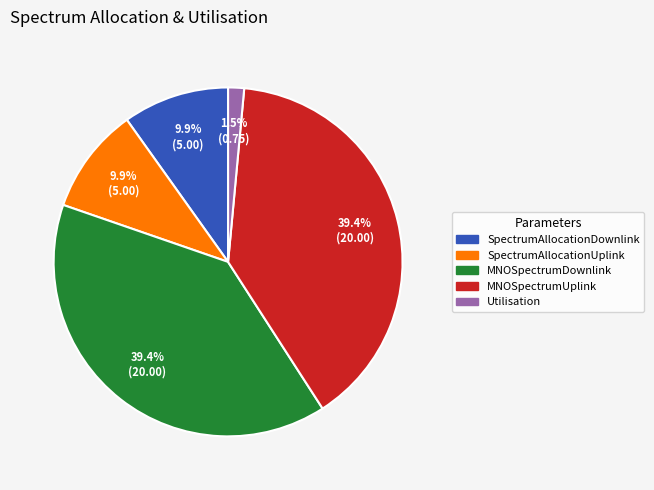

How many segments does this pie chart have?

5